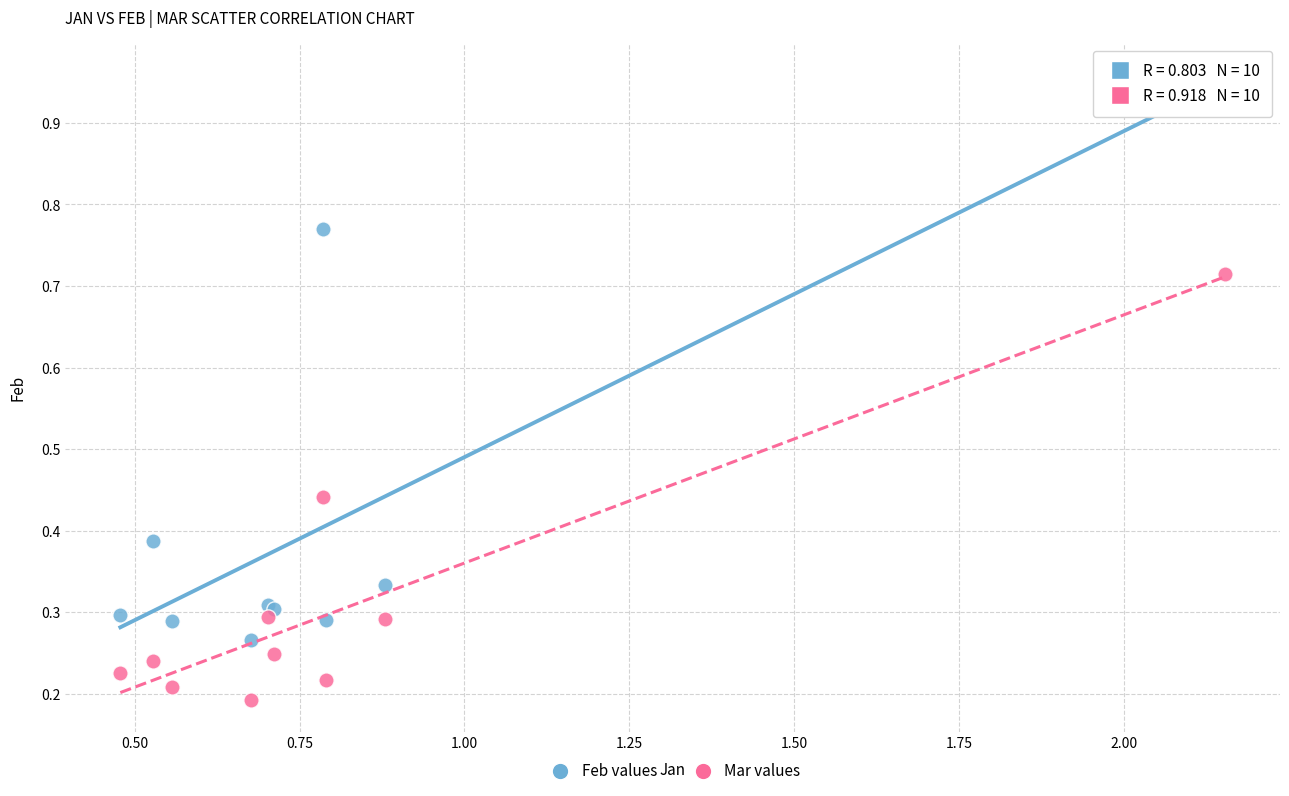

Which series has the largest Y range (max minus min)?

Feb values